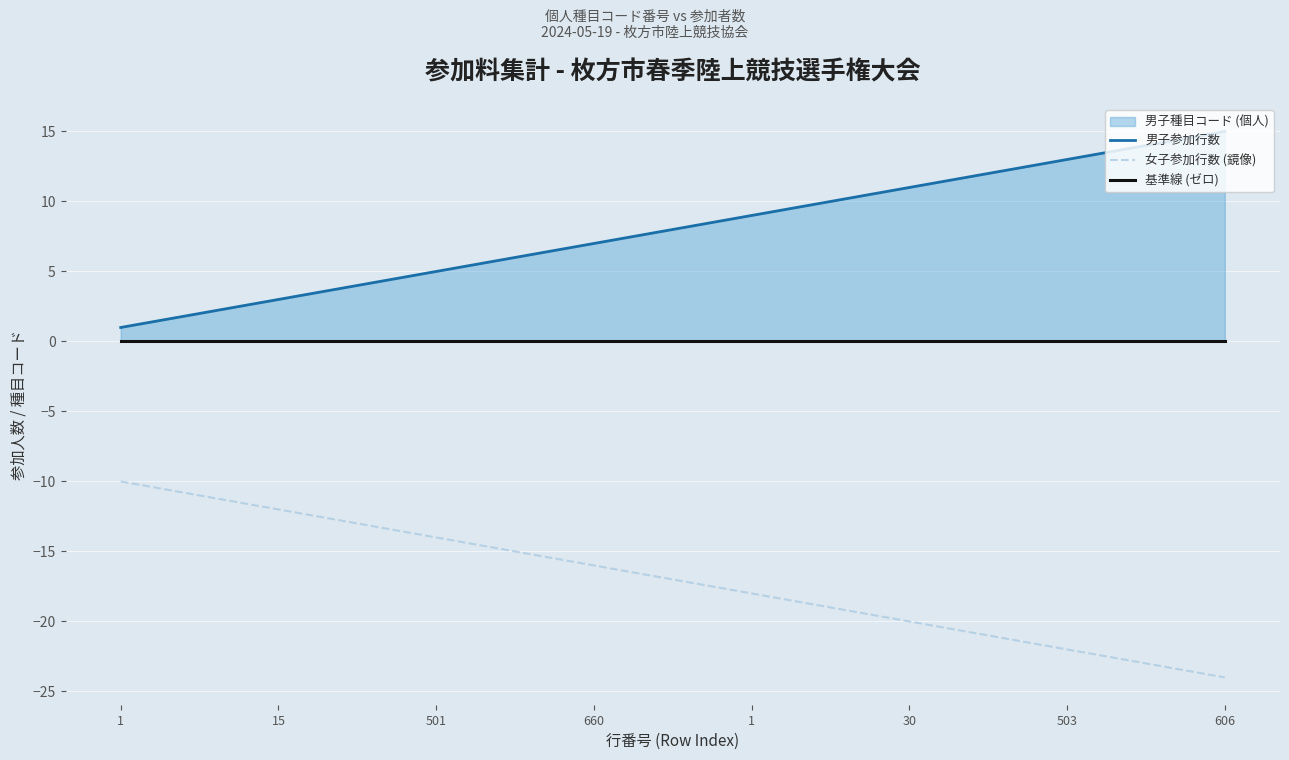

Is the value of 男子参加行数 at 8 greater than the value of 女子参加行数 (鏡像) at 11?

Yes